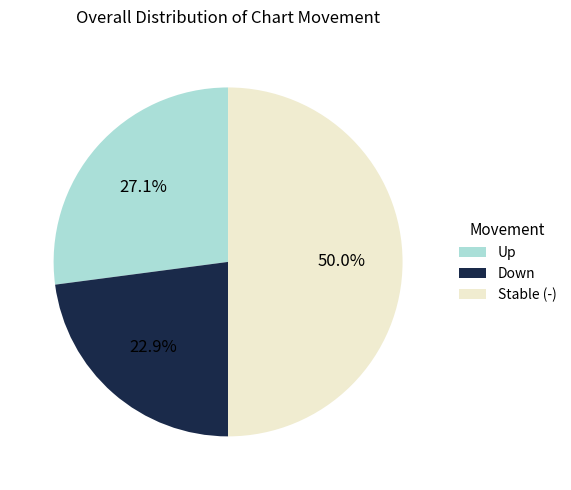

What percentage is NOT represented by Down?

77.1%